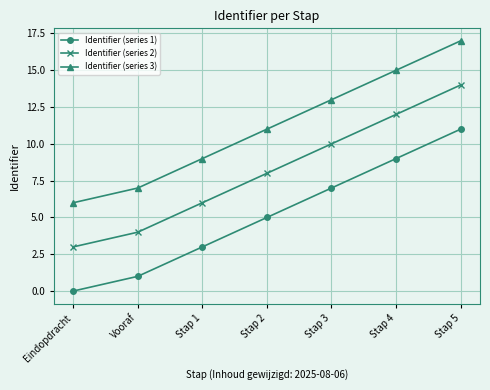

Is the value of Identifier (series 2) at Vooraf greater than the value of Identifier (series 1) at Eindopdracht?

Yes